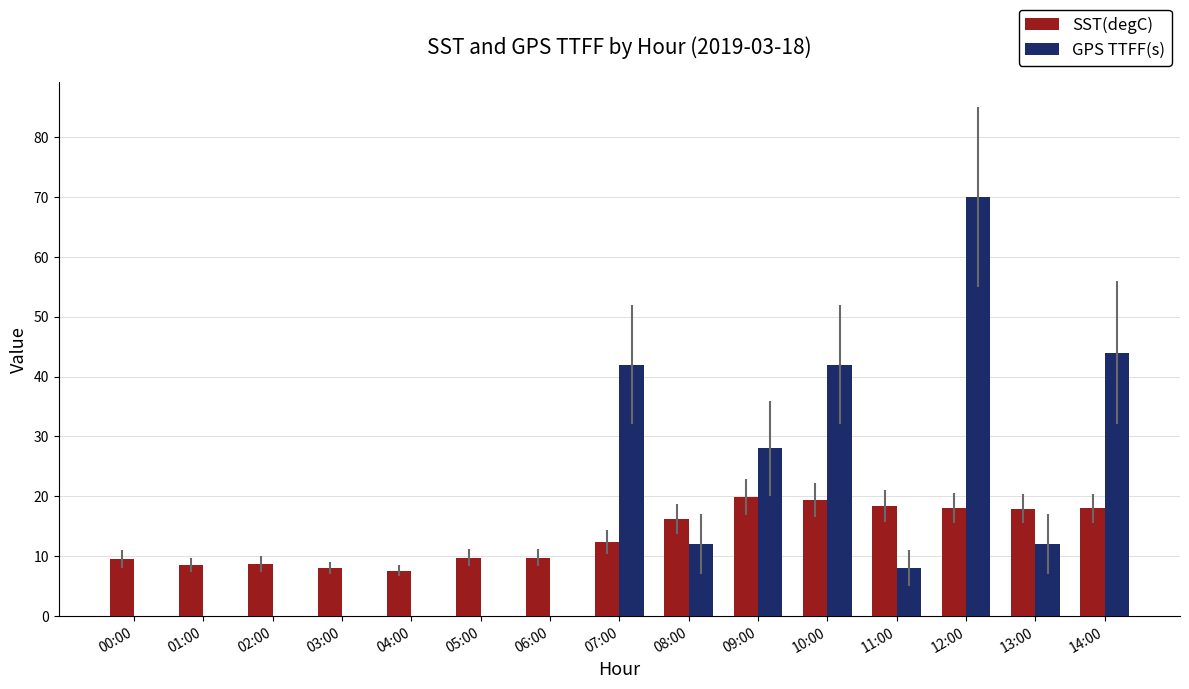

Which series changed the most between 06:00 and 08:00?

GPS TTFF(s)